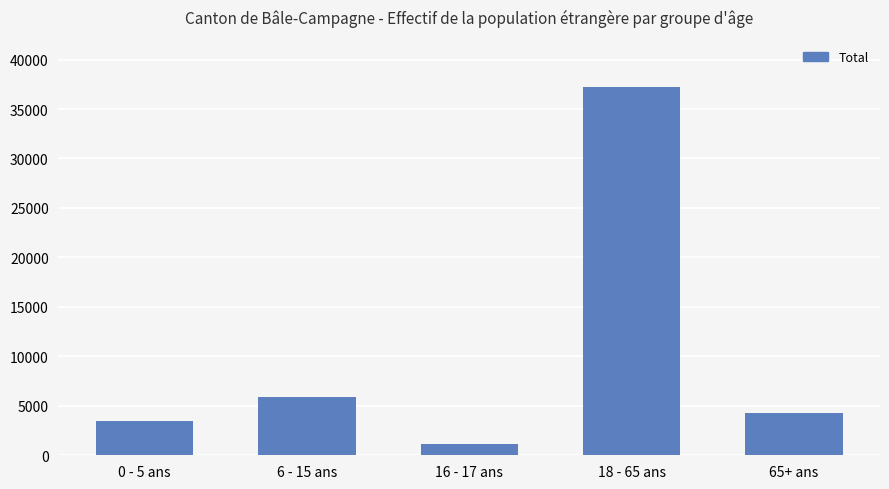

Reading right to left, extract all data points from this chart.

65+ ans=4323	18 - 65 ans=37234	16 - 17 ans=1090	6 - 15 ans=5895	0 - 5 ans=3499